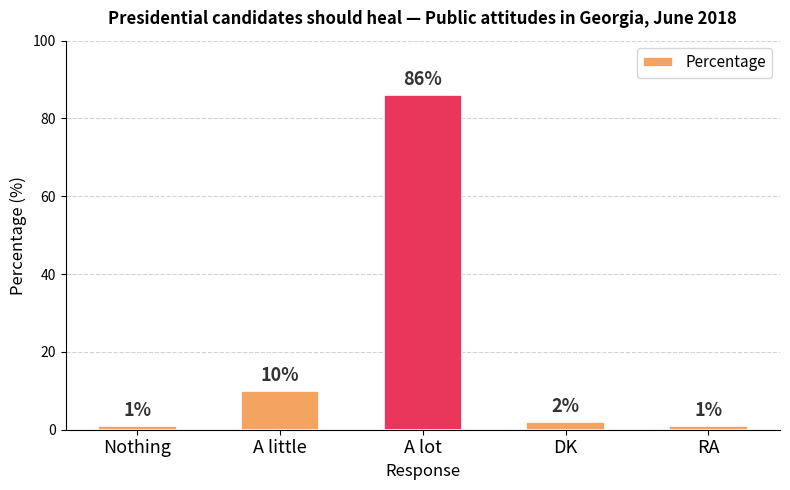

The value at A lot is 43. True or false?

False